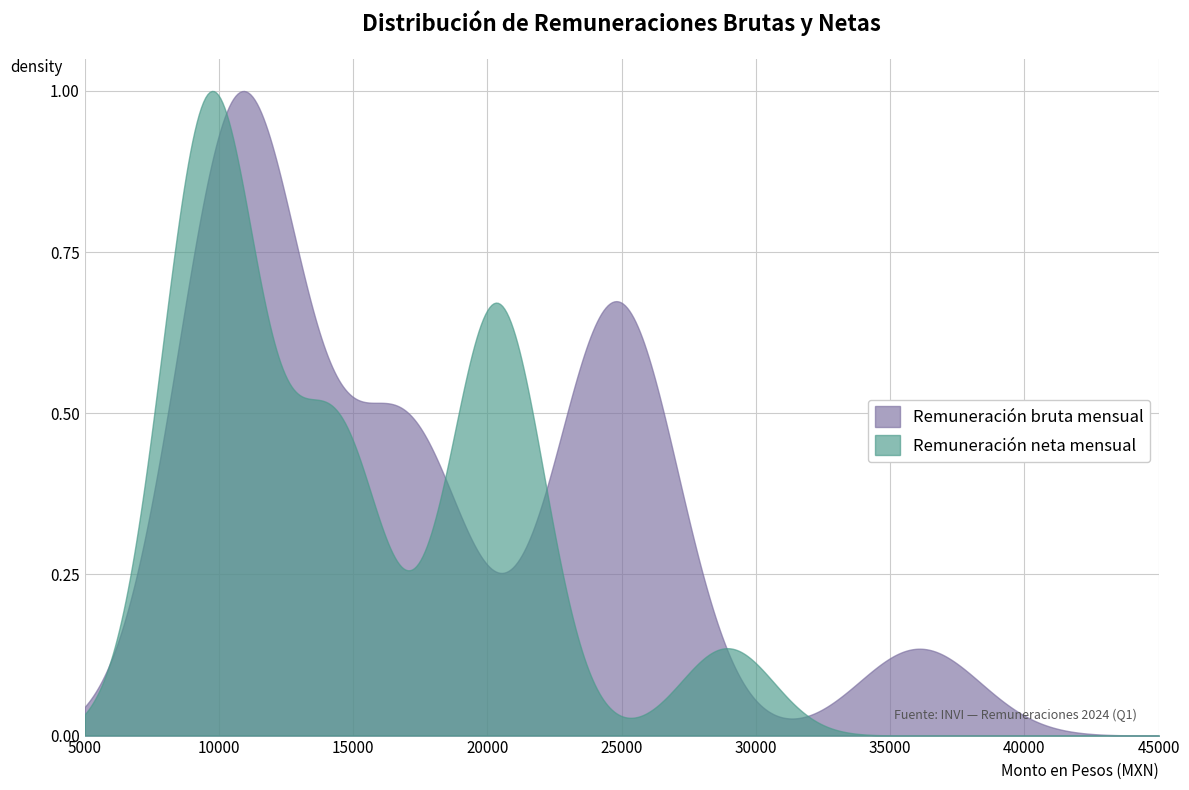

Which series has the largest total across all categories?

Remuneración bruta mensual